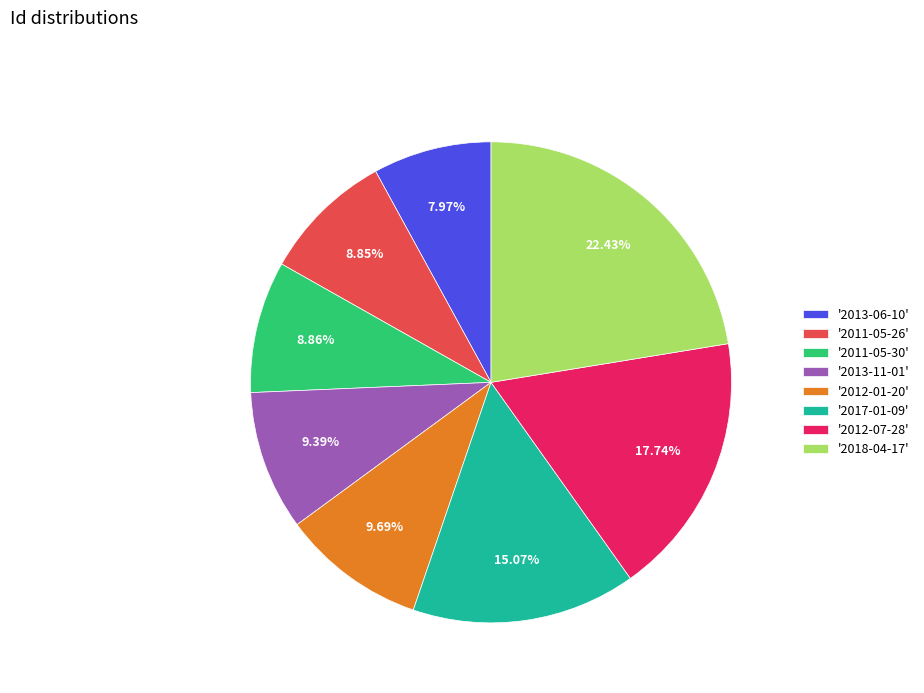

Combined, do '2012-07-28' and '2011-05-30' account for over 50%?

No